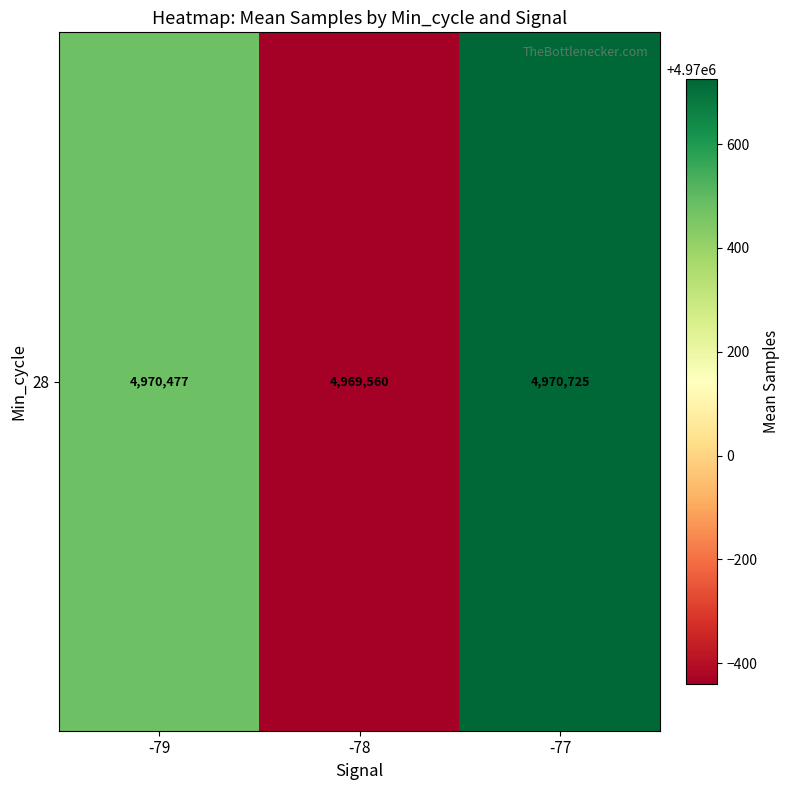

Which label corresponds to the smallest value in the chart?

-78